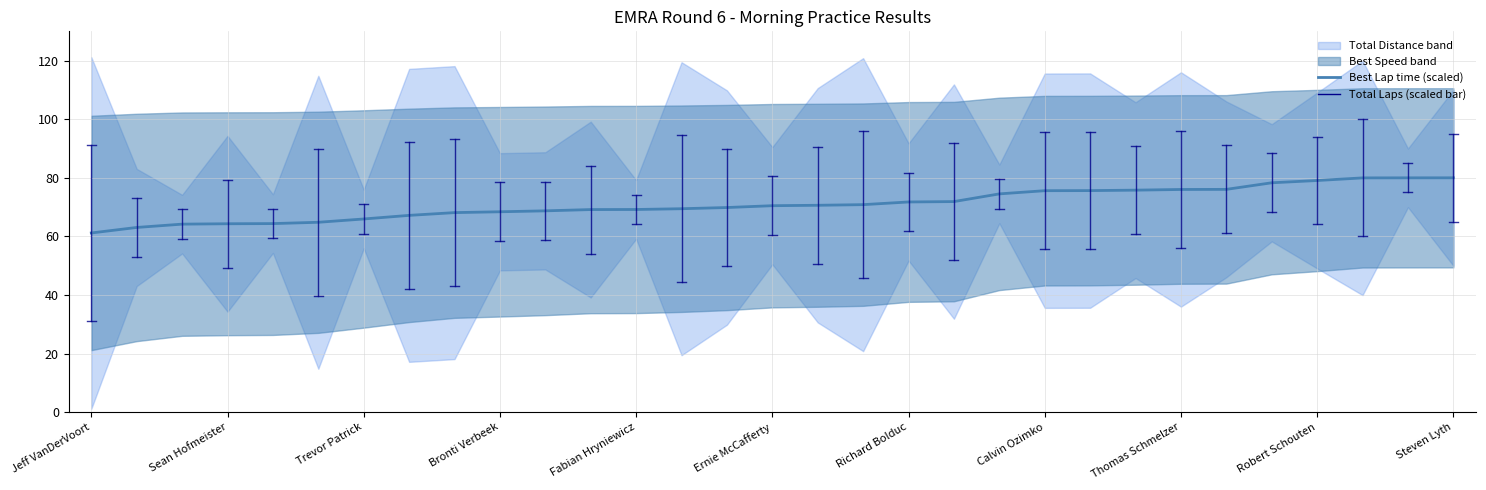

The Best Lap time (scaled) series shows 29.7 at Robert Schouten. True or false?

False